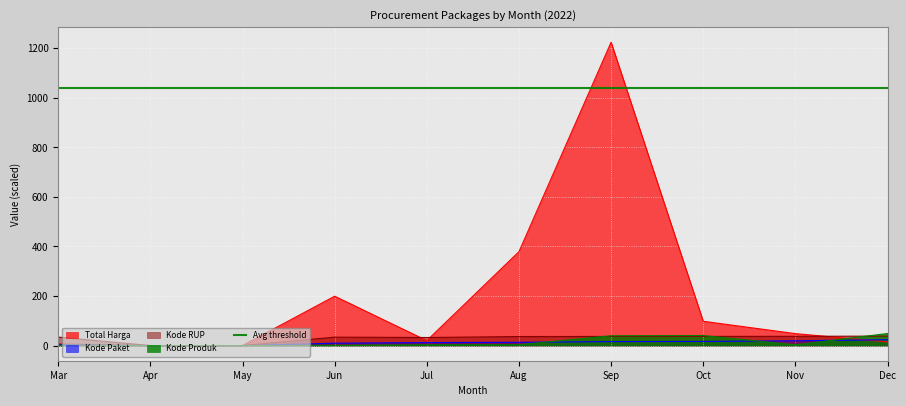

True or false: Total Harga has more than 1 points higher than both neighbors.

True